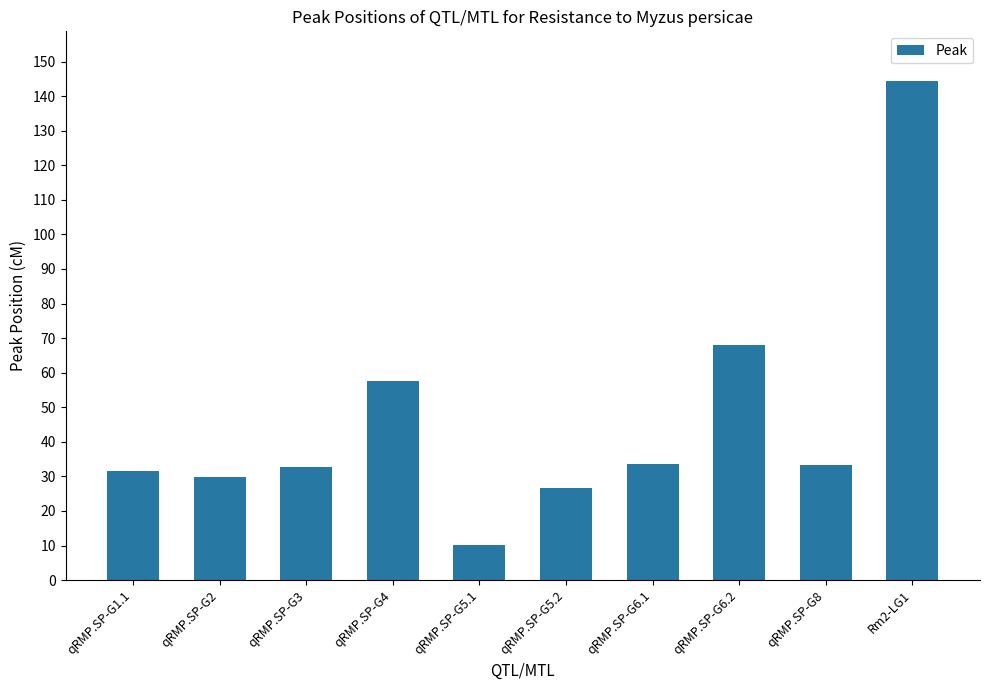

How many series are shown in this chart?

1